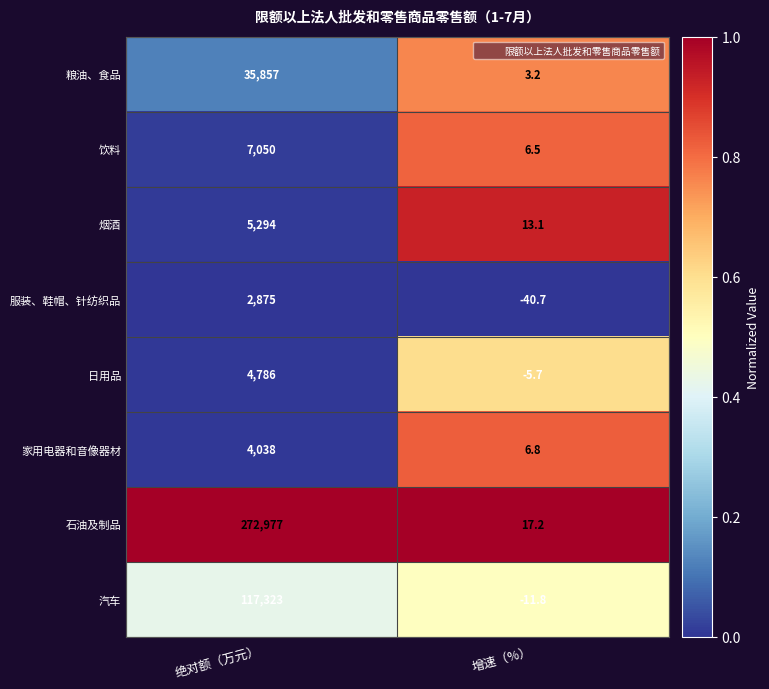

What is the difference between the highest and lowest values at 增速（%）?

57.9